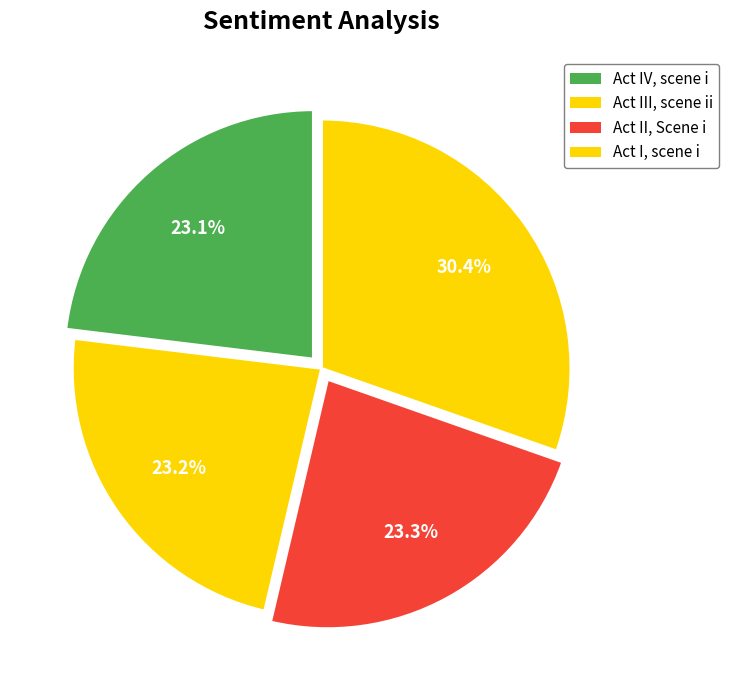

What is the smallest slice in the pie chart?

Act IV, scene i